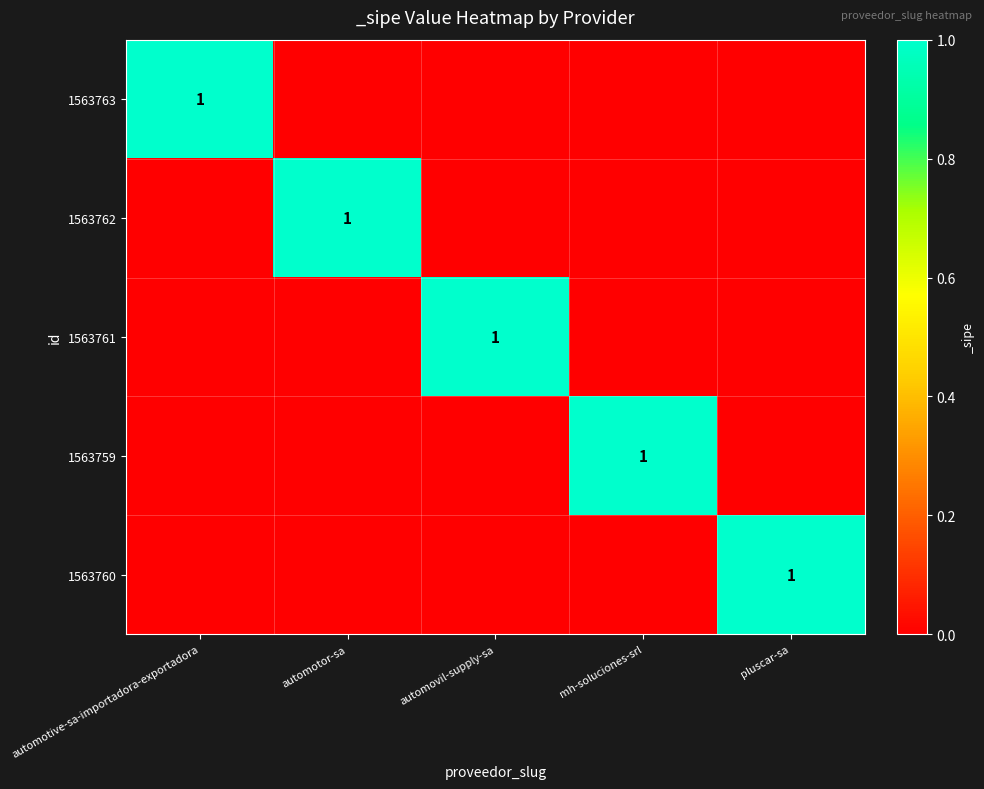

True or false: 1563761 has a value of 2 at automovil-supply-sa.

False